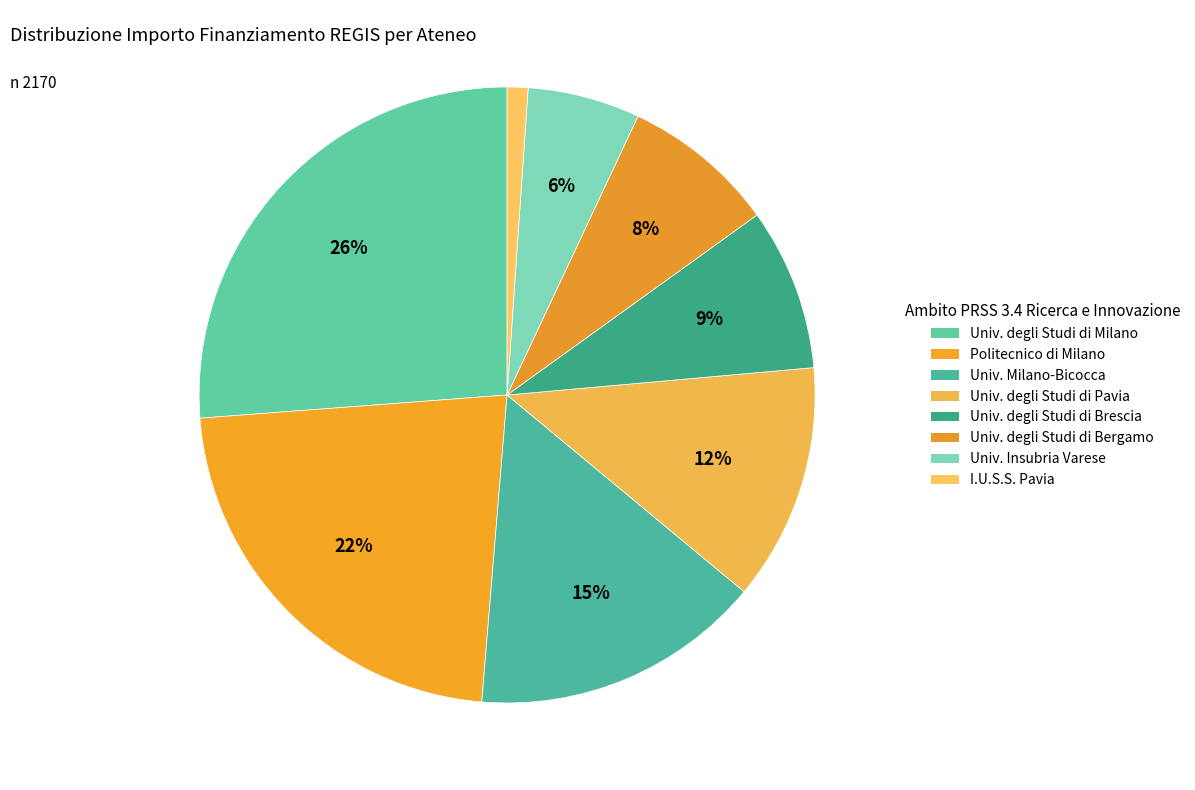

How many segments does this pie chart have?

8